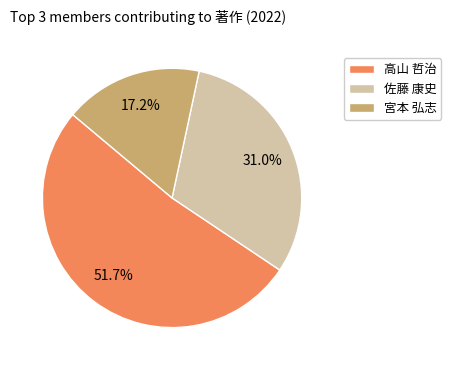

Which slice is the smallest?

宮本 弘志